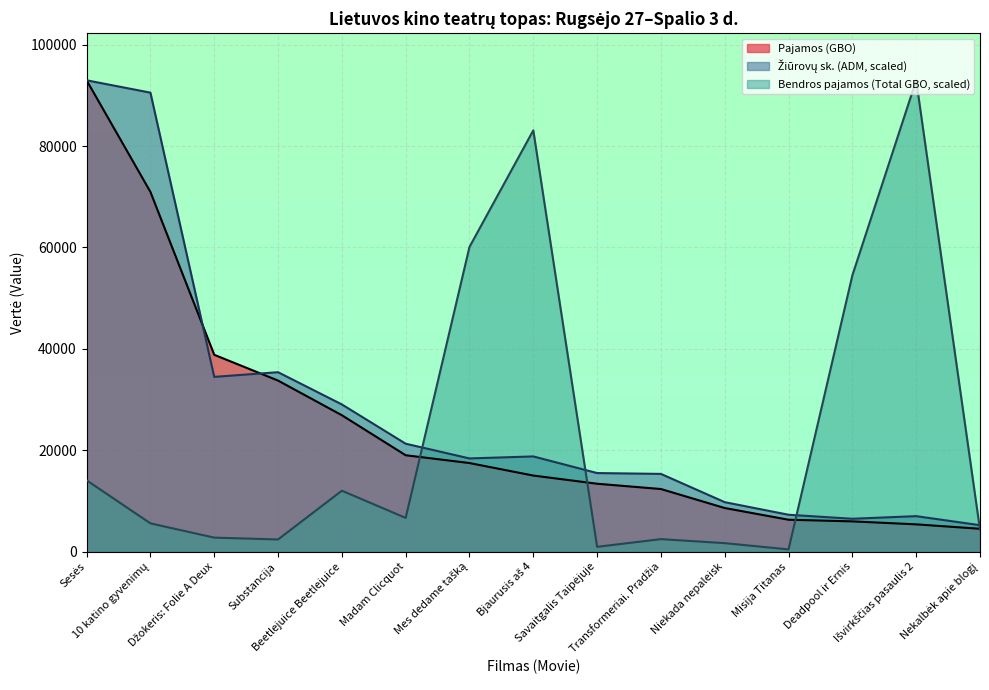

Count the number of data series in this chart.

3